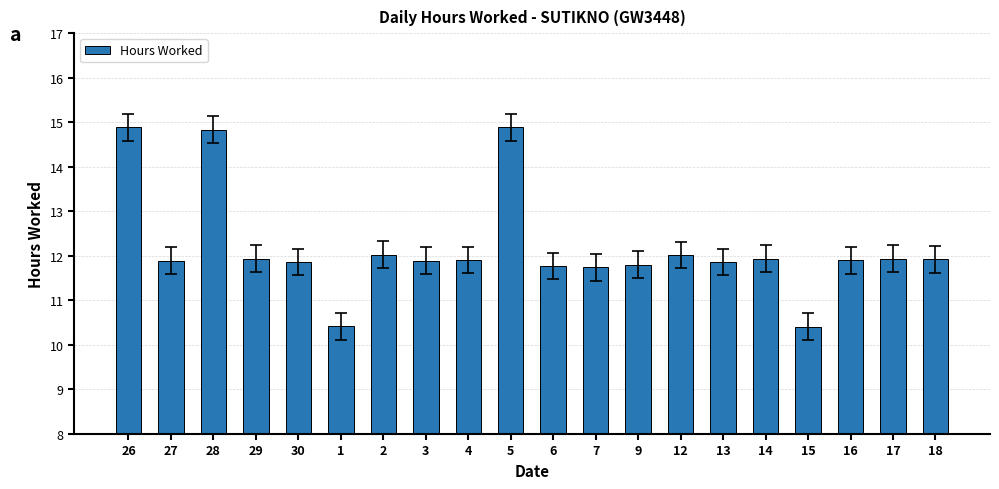

What is the difference between the values at 27 and 15?

1.5